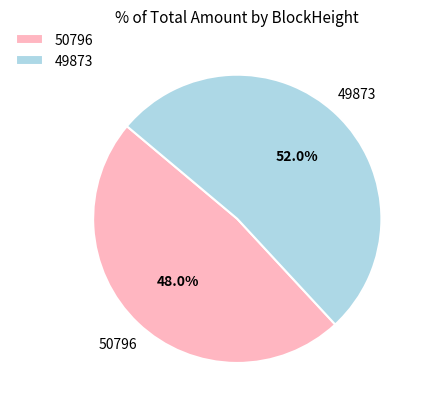

Count the number of slices in the pie.

2